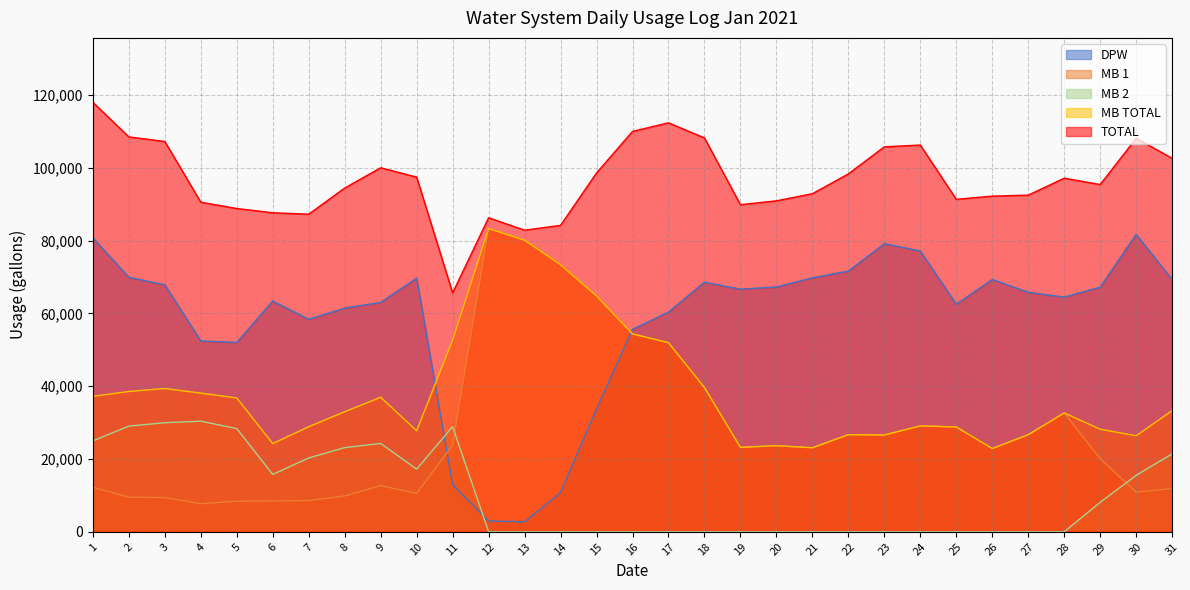

At which category is the sum across all series the highest?

17